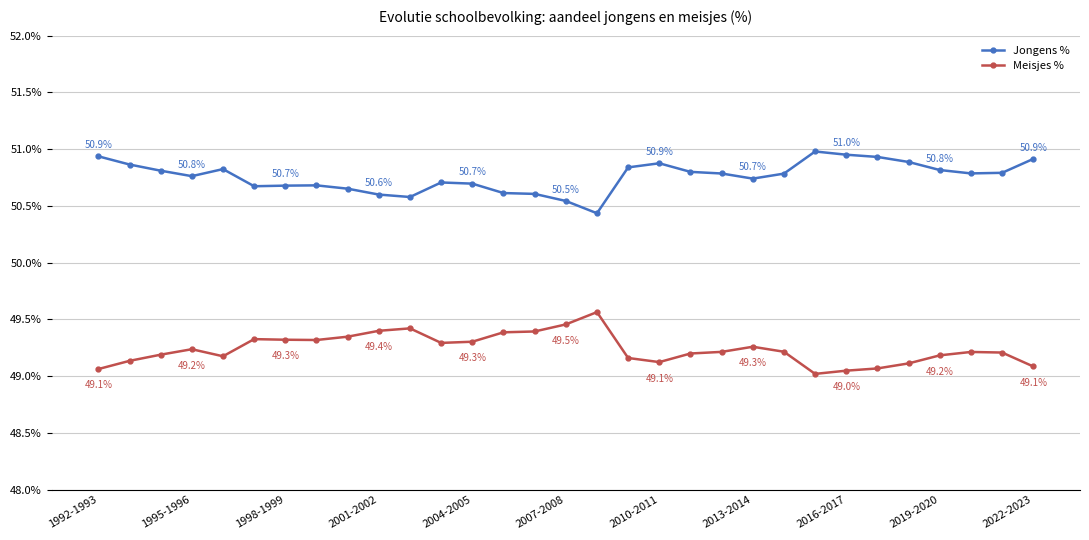

Which series has the largest total across all categories?

Jongens %